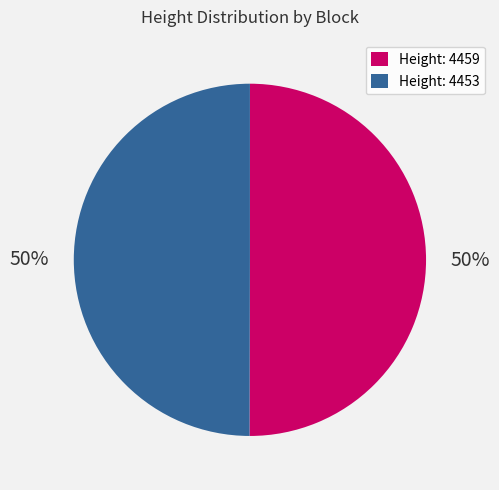

What percentage is the Height: 4459 slice, to the nearest percent?

50%